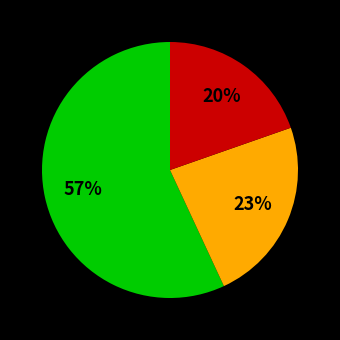

To the nearest percent, what is the average slice percentage?

33%